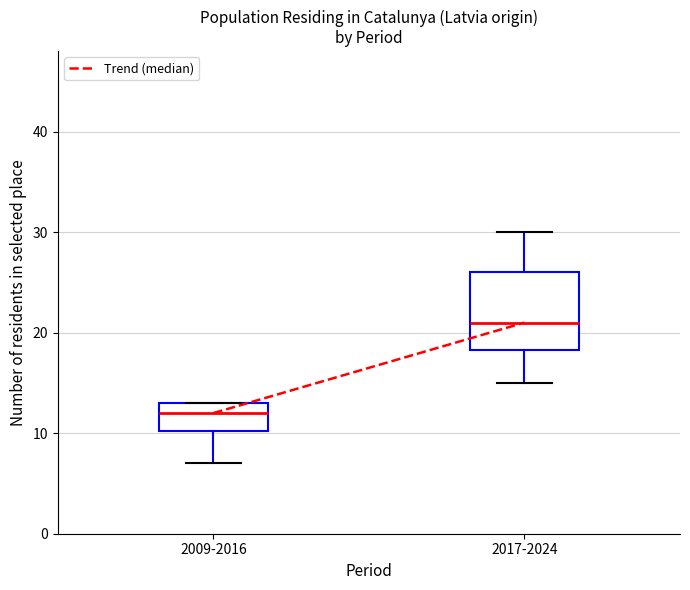

Where is the lower edge of the box for 2009-2016 on the y-axis? The values are not printed on the chart, so give them approximately, as read against the axis.

10